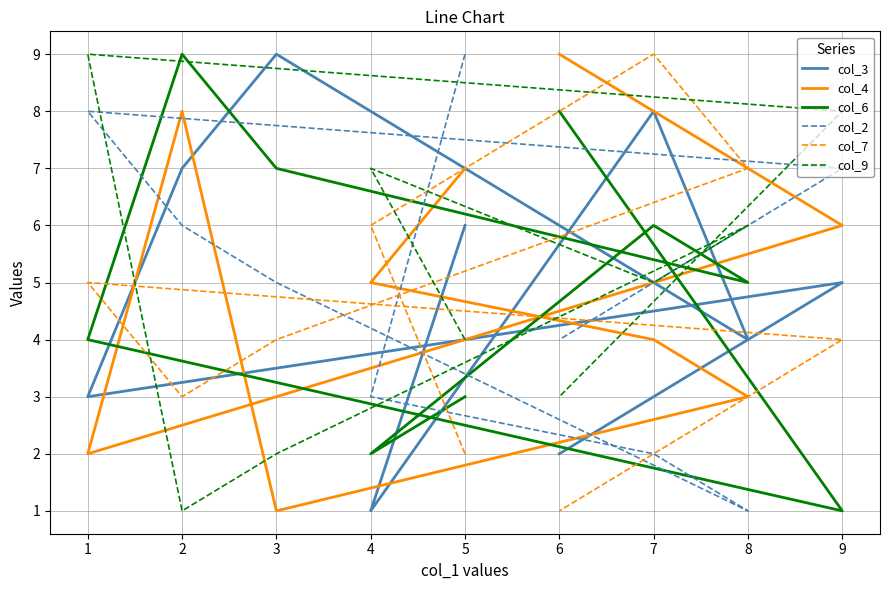

How many interior local valleys does the col_6 series have?

3